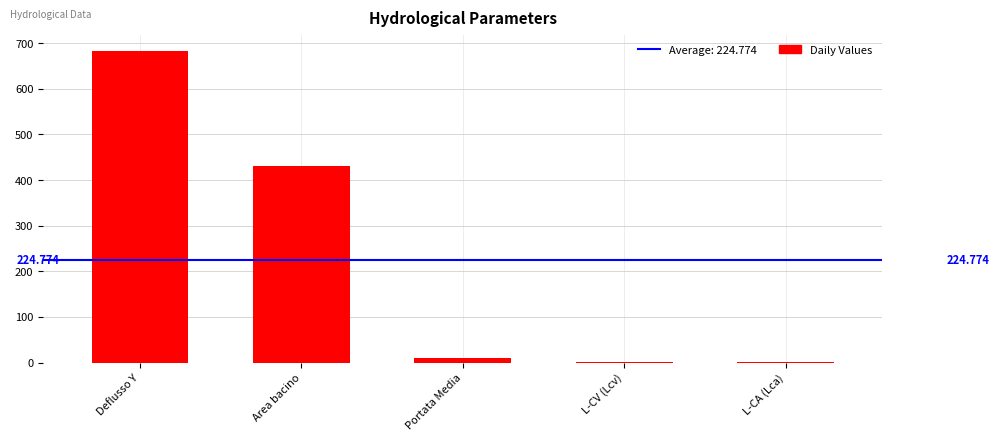

At which label is the value closest to 342?

Area bacino